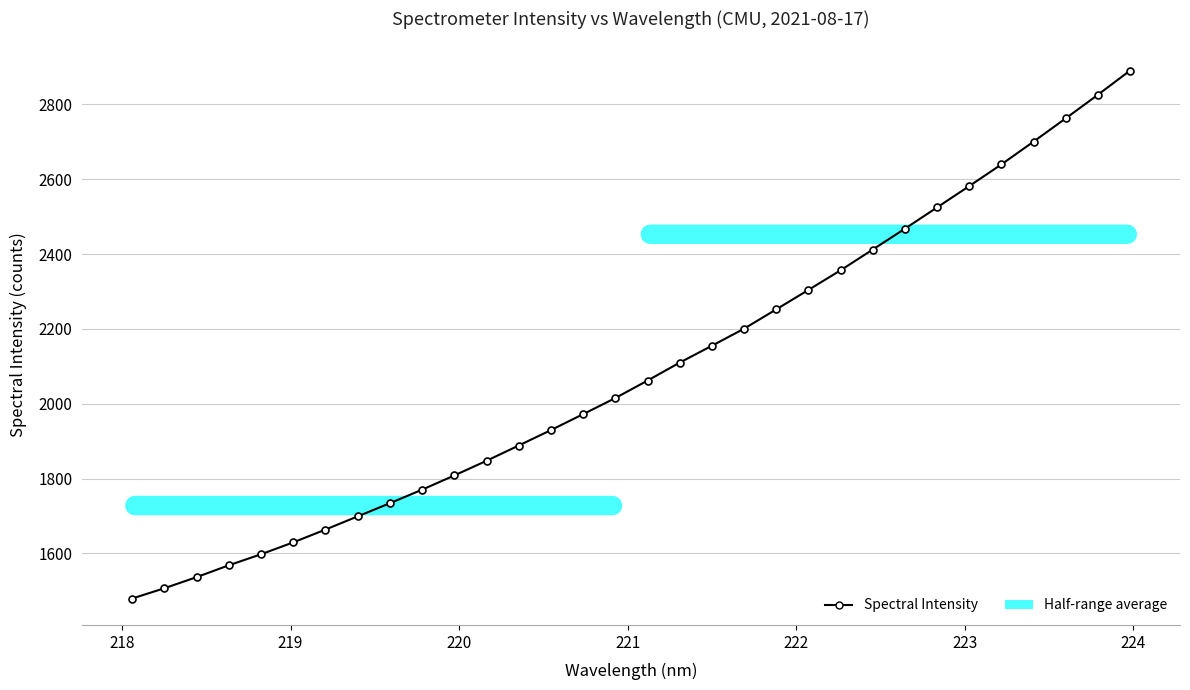

What is the greatest value displayed?

2890.4